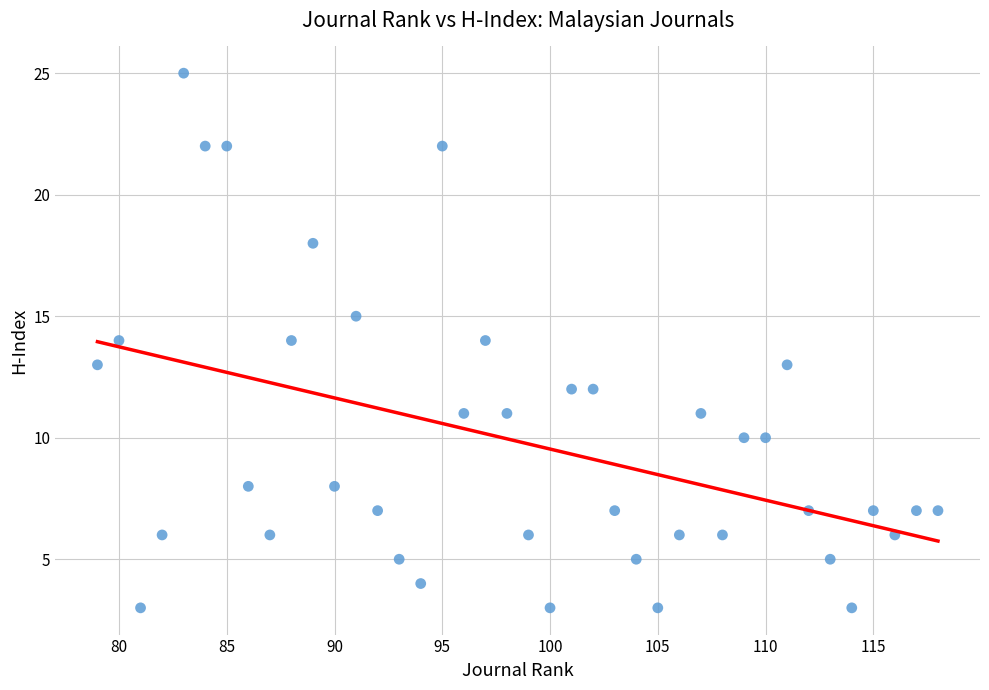

What is the range of Y values (max minus min)?

22